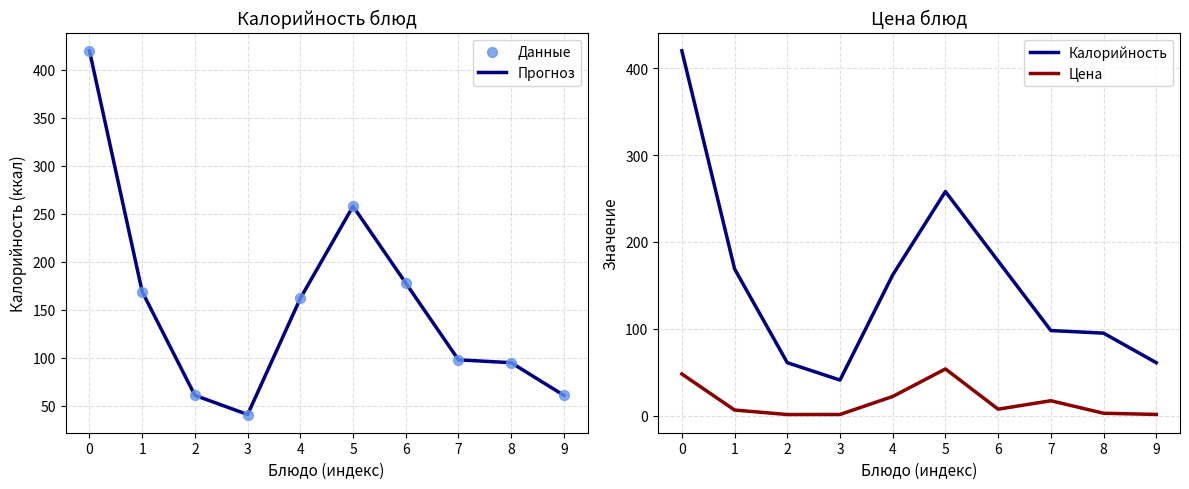

Which series has the widest spread of Y values?

Прогноз